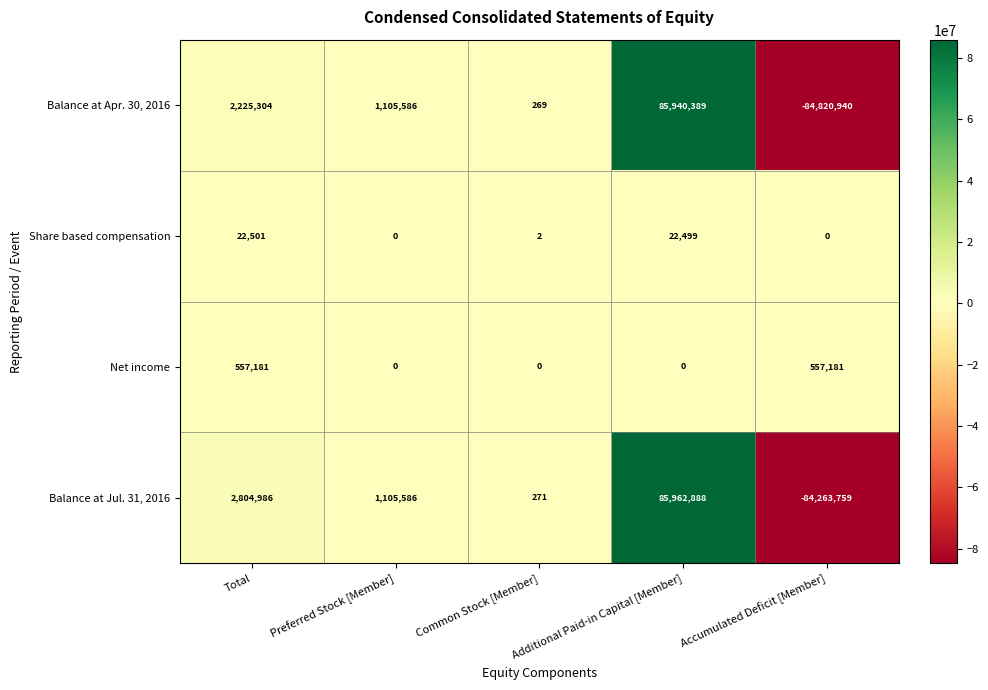

List the series in order of their peak value, lowest first.

Share based compensation, Net income, Balance at Apr. 30, 2016, Balance at Jul. 31, 2016